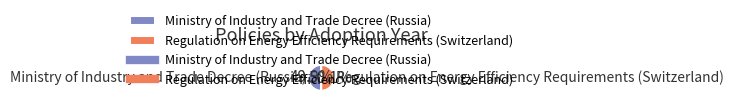

Is there a majority slice in this chart?

Yes